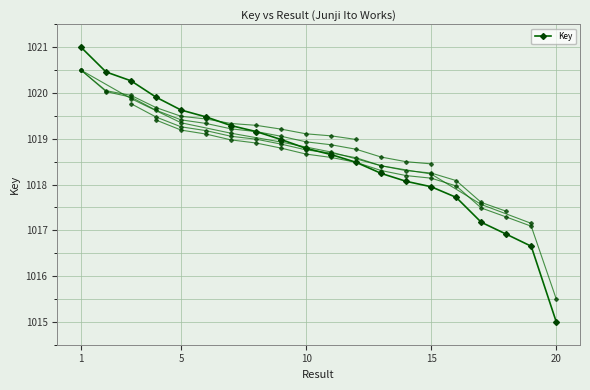

How many distinct data groups are displayed?

1